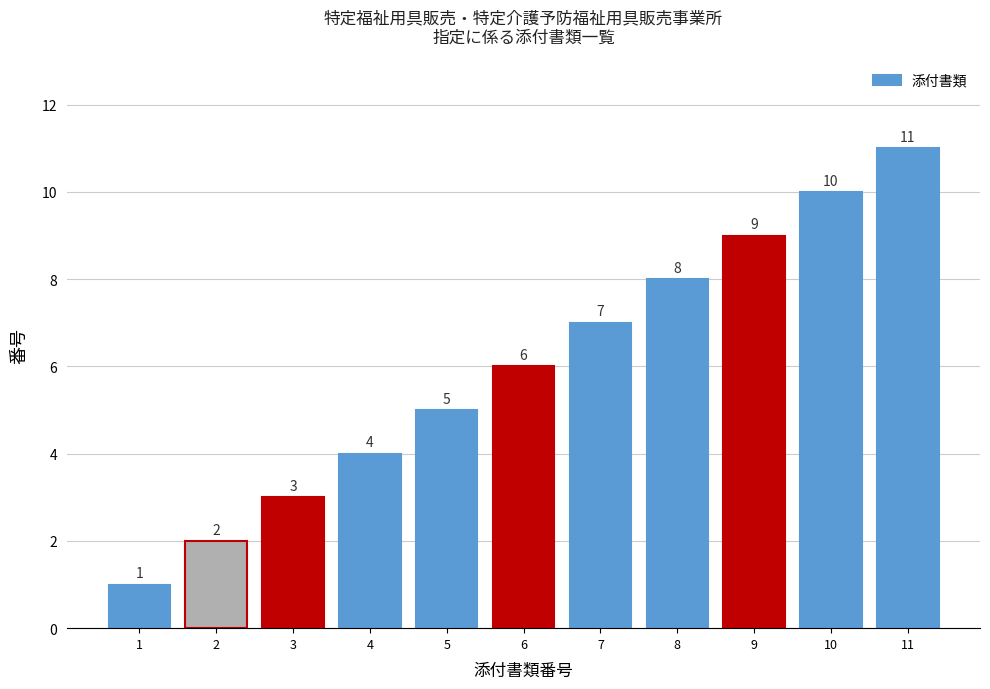

Read the value at 6.

6